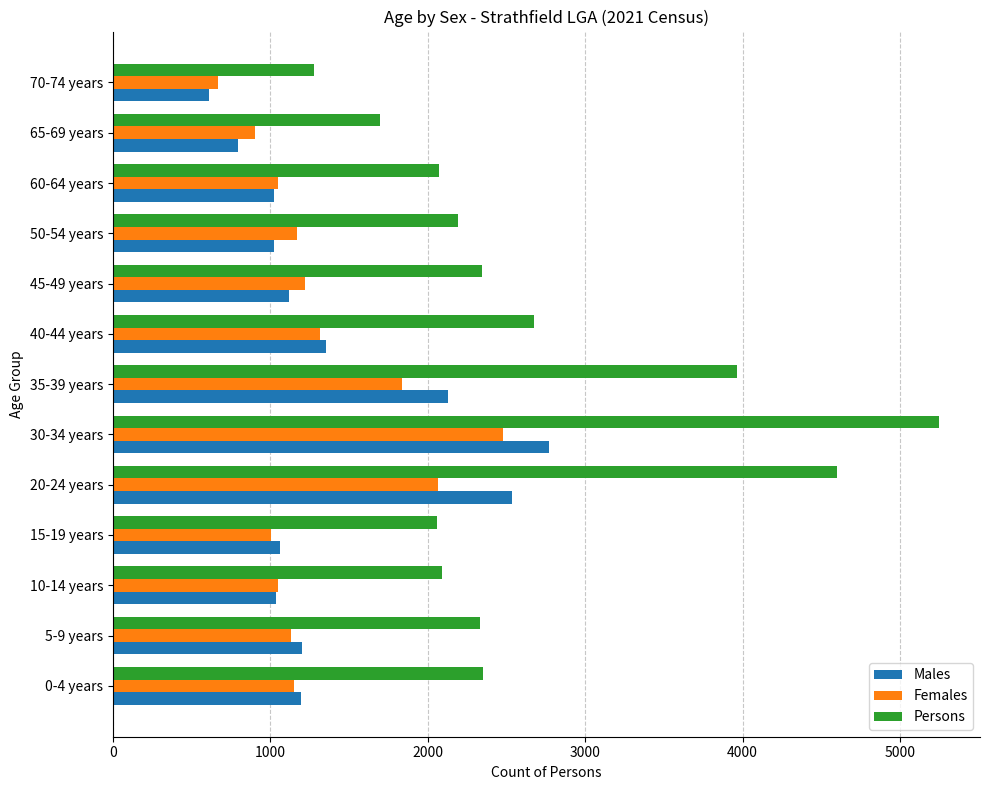

What are all the series names shown in the legend?

Males, Females, Persons